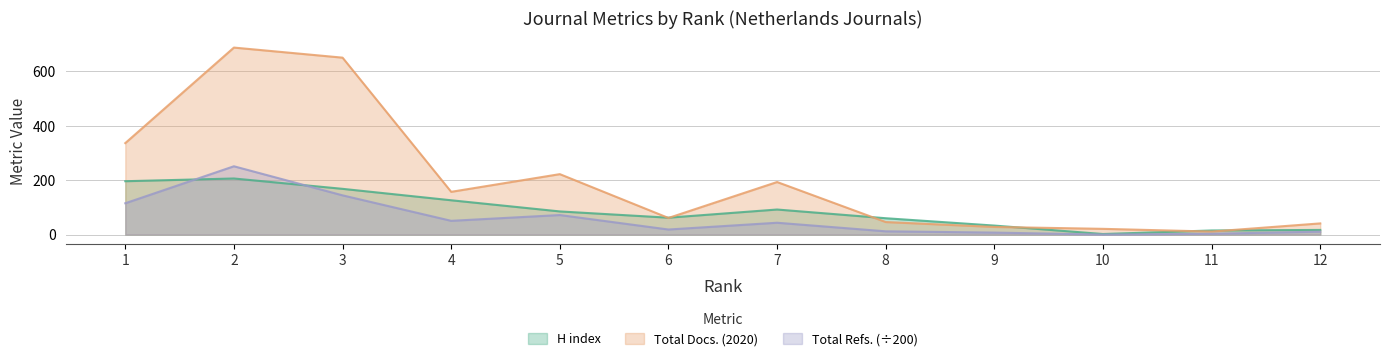

Reading right to left, list all the values displayed in this chart.

H index: 17.0	15.0	2.0	33.0	60.0	92.0	62.0	85.0	126.0	168.0	206.0	196.0
Total Docs. (2020): 41.0	11.0	21.0	28.0	46.0	193.0	61.0	222.0	157.0	650.0	687.0	336.0
Total Refs.: 10.7	3.0	0.0	7.2	11.9	43.4	18.6	71.7	50.5	144.1	250.9	115.0